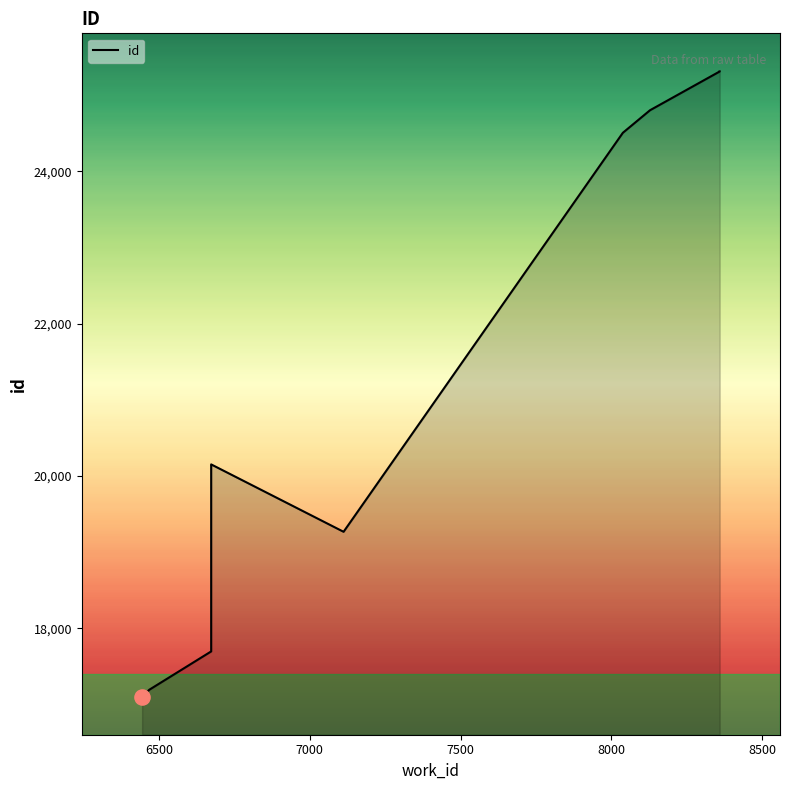

What is the ratio of the value at 6673 to the value at 6468?

1.1